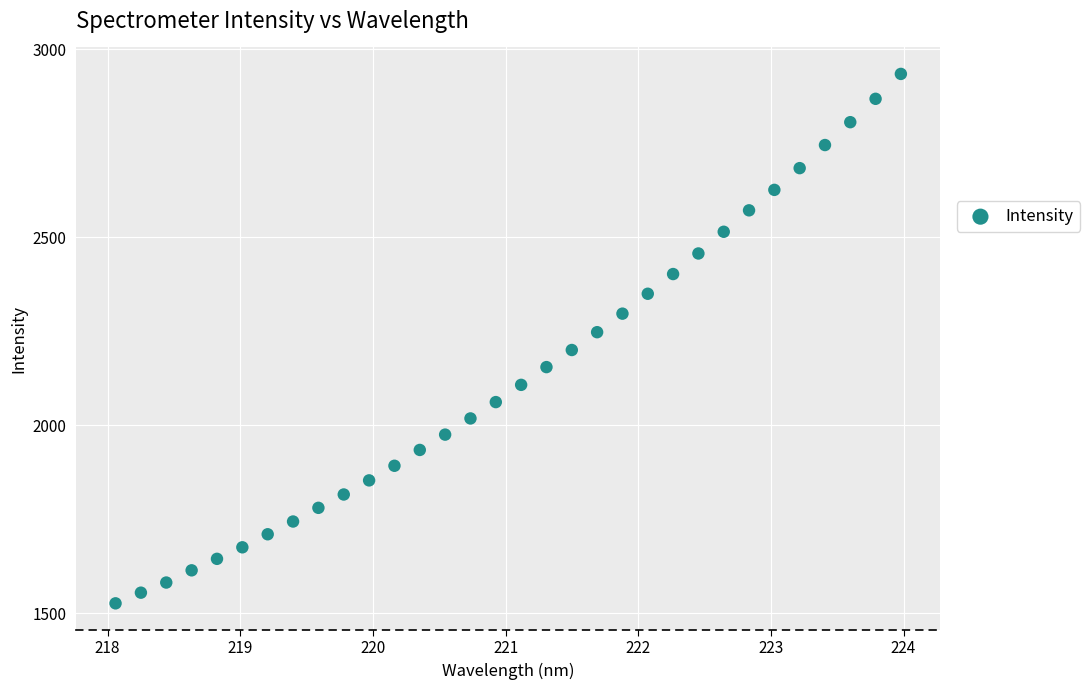

What is the range of Y values (max minus min)?

1407.3